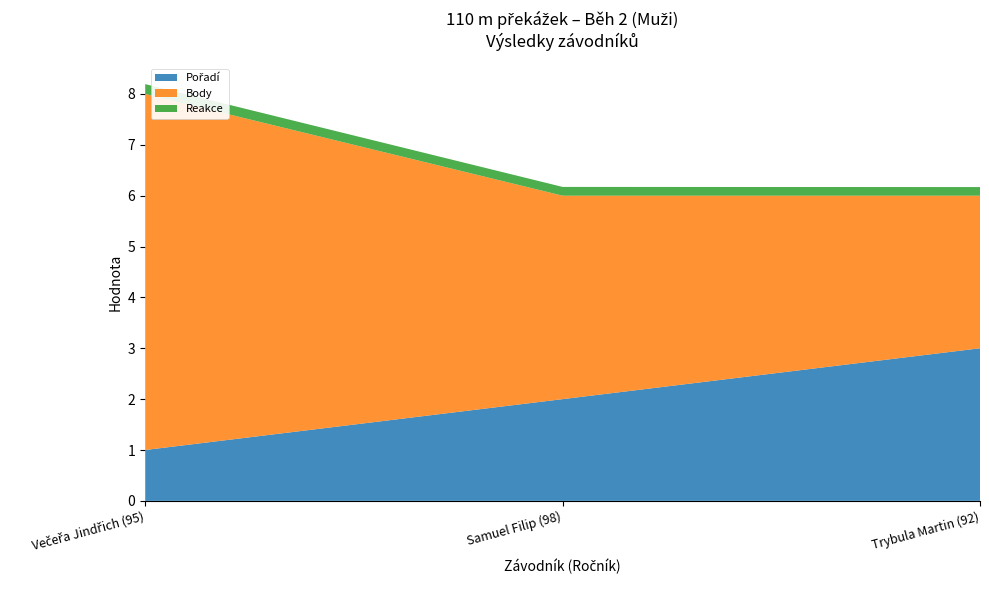

Reading left to right, extract all data points from this chart.

Pořadí: 1.0	2.0	3.0
Body: 7.0	4.0	3.0
Reakce: 0.2	0.2	0.2